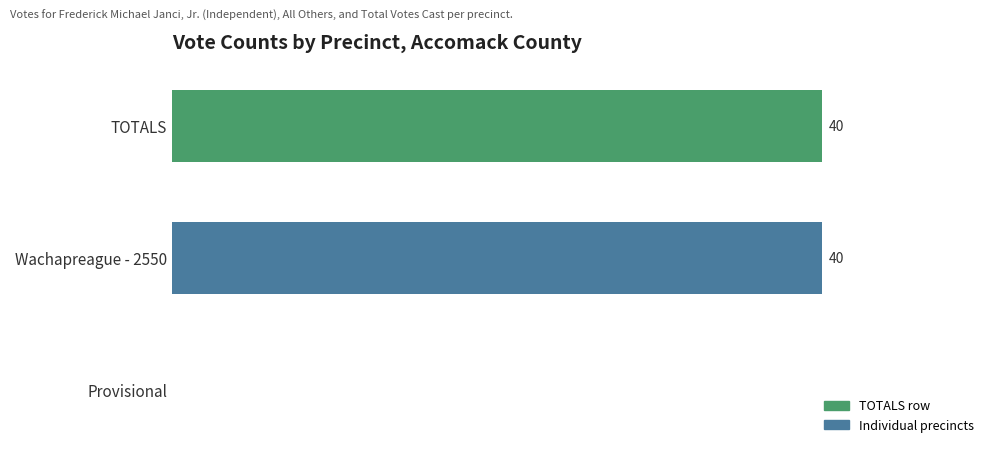

Where is the data nearest to the value 20?

Provisional